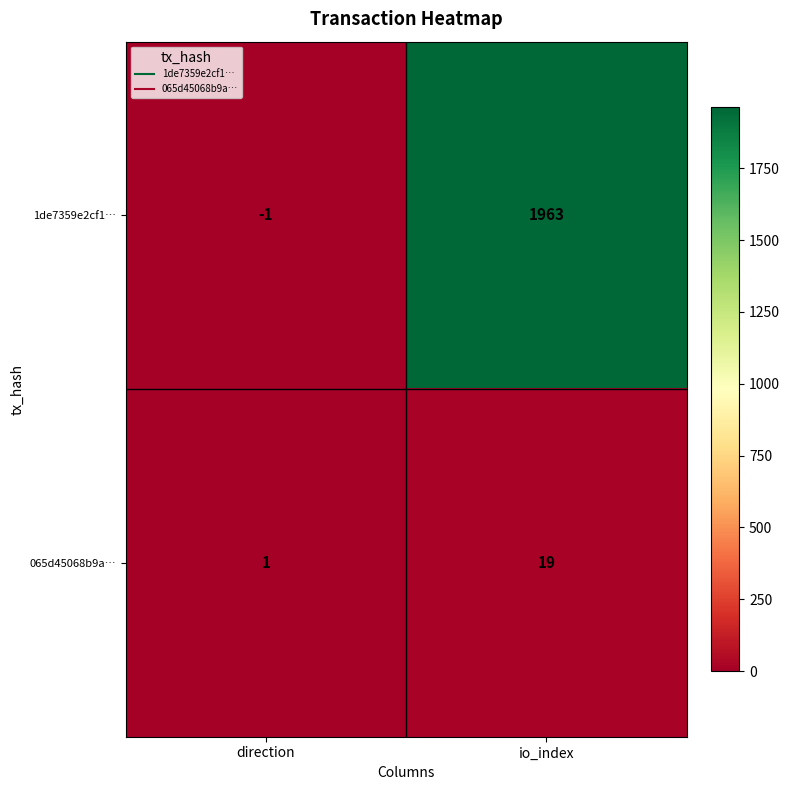

What is the spread (max minus min) of values at io_index?

1944